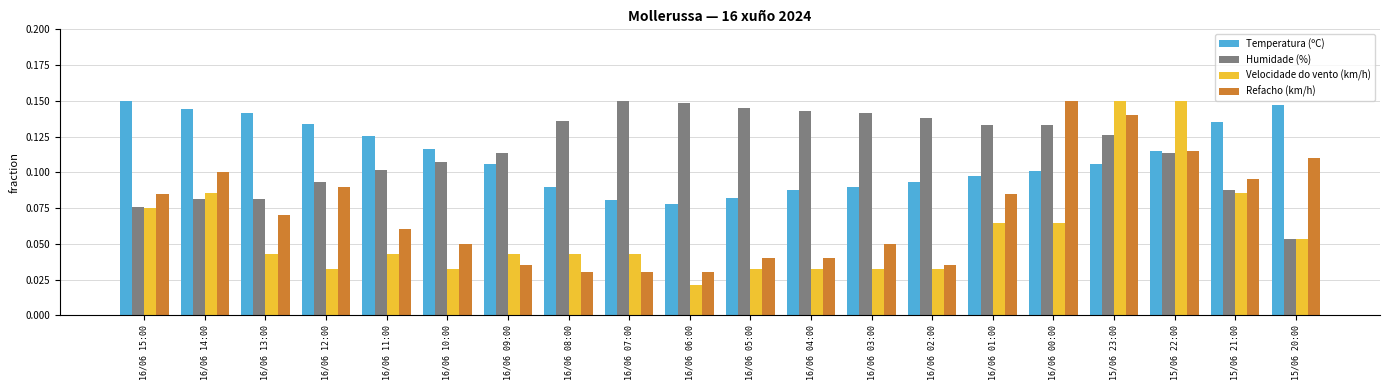

At how many categories does at least one series exceed 0?

20